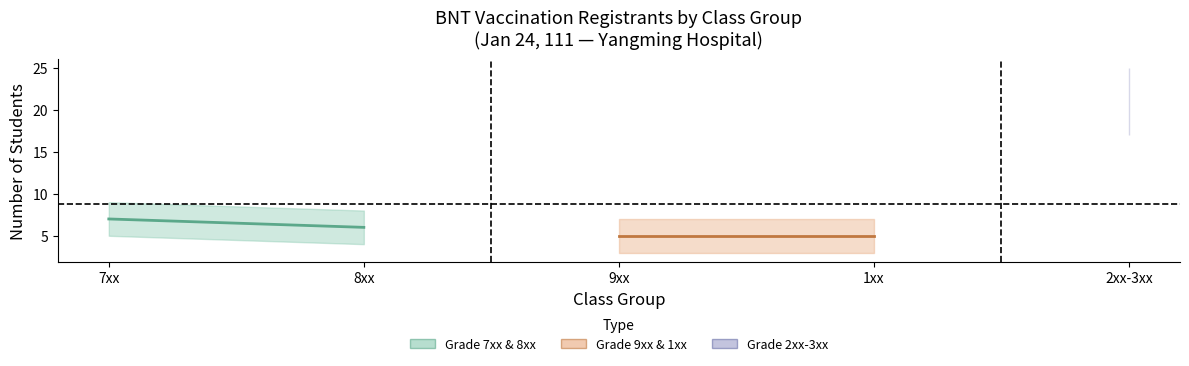

At how many categories does at least one series exceed 5?

2